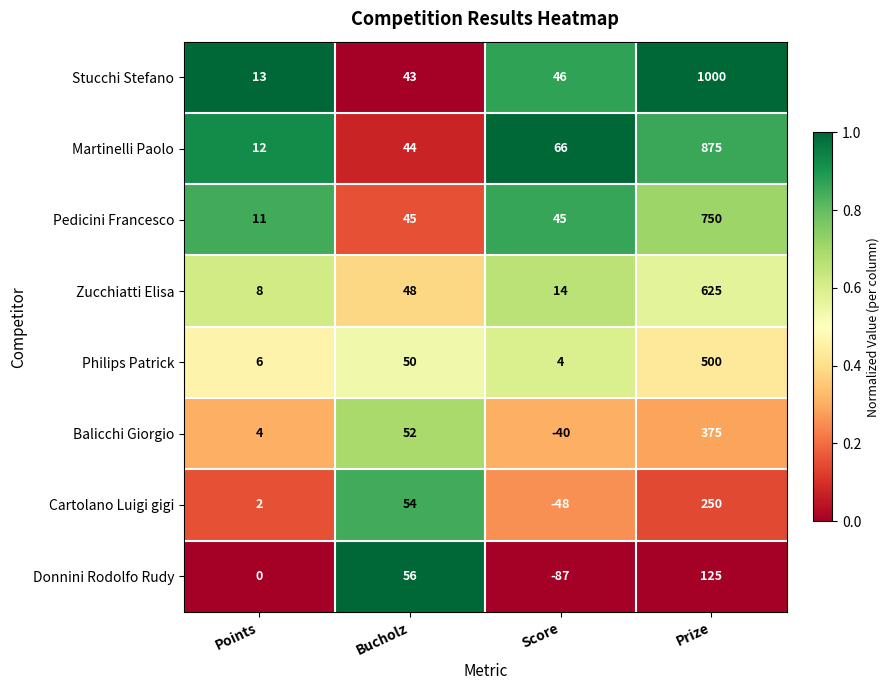

What is the spread (max minus min) of values at Bucholz?

13